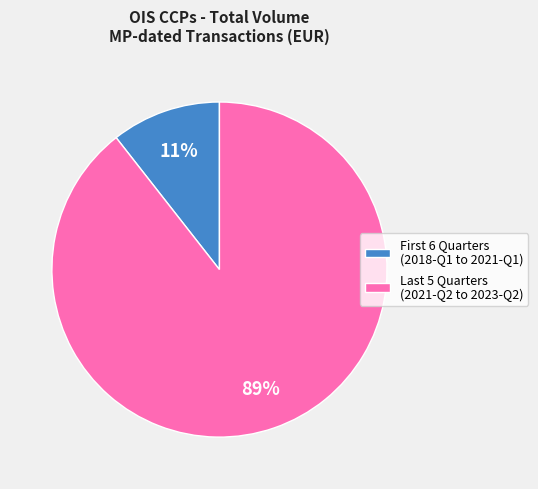

Which category has the biggest portion of the pie?

Last 5 Quarters (2021-Q2 to 2023-Q2)